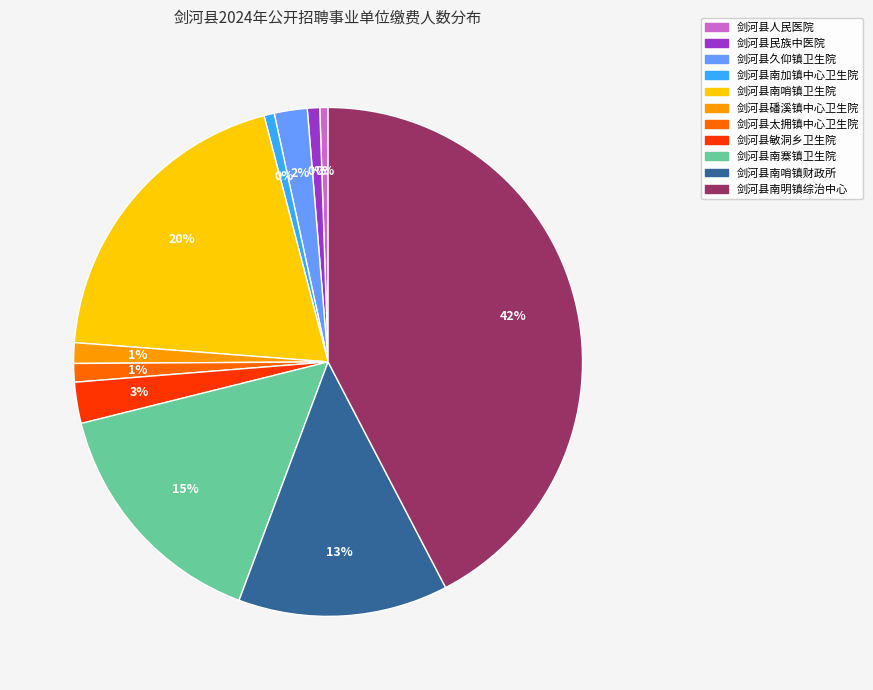

Is 剑河县南哨镇卫生院 the majority of the pie?

No